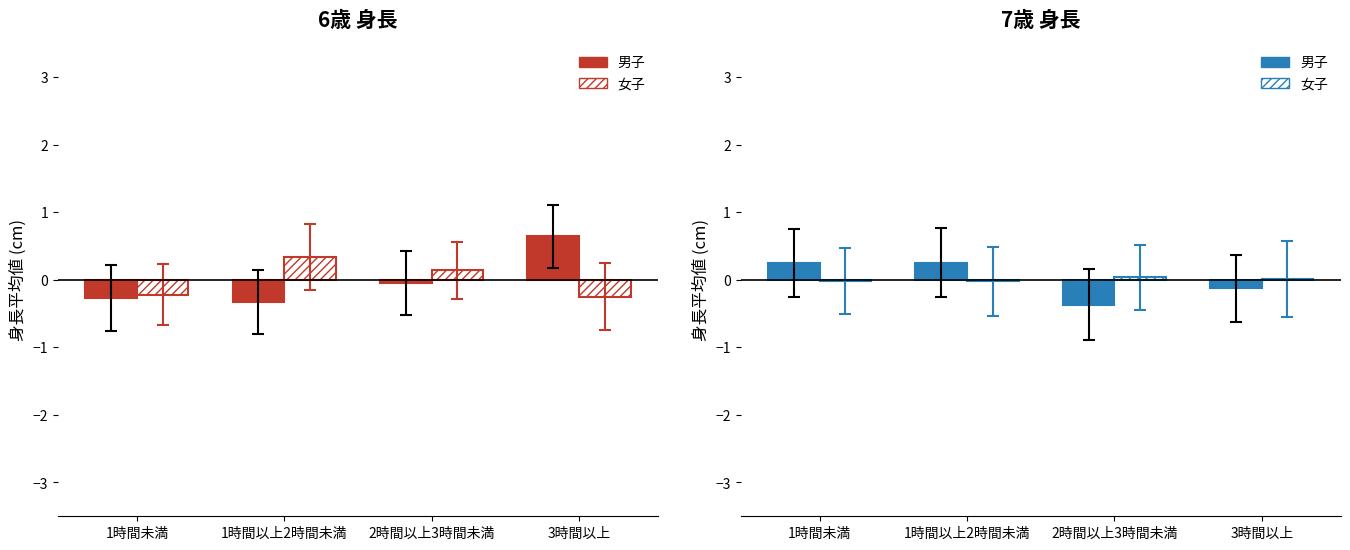

Where does the 6歳男子 series first go above 0?

3時間以上